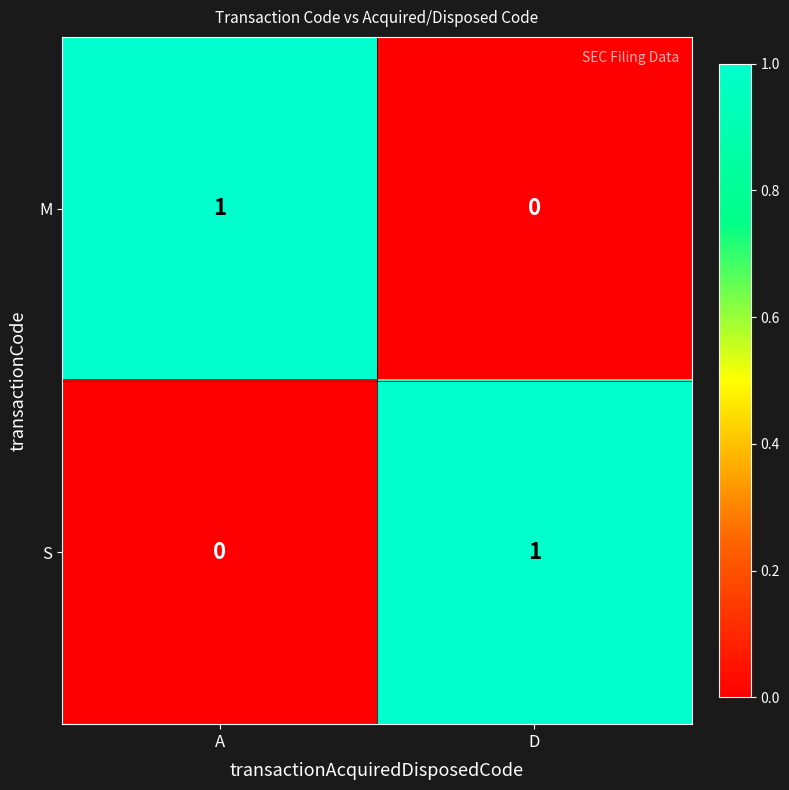

How many distinct data groups are displayed?

2